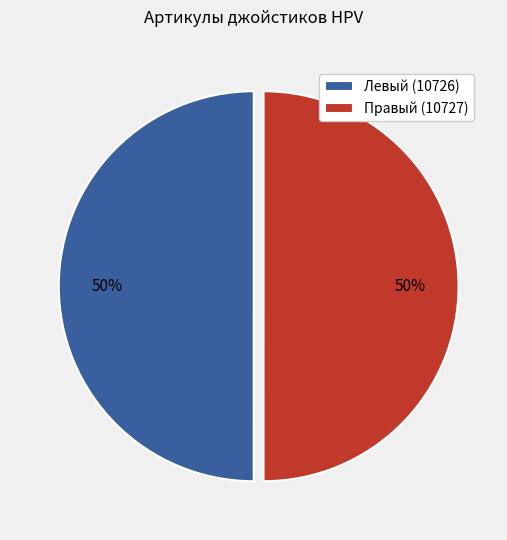

To the nearest percent, what is the combined percentage of Правый (10727) and Левый (10726)?

100%